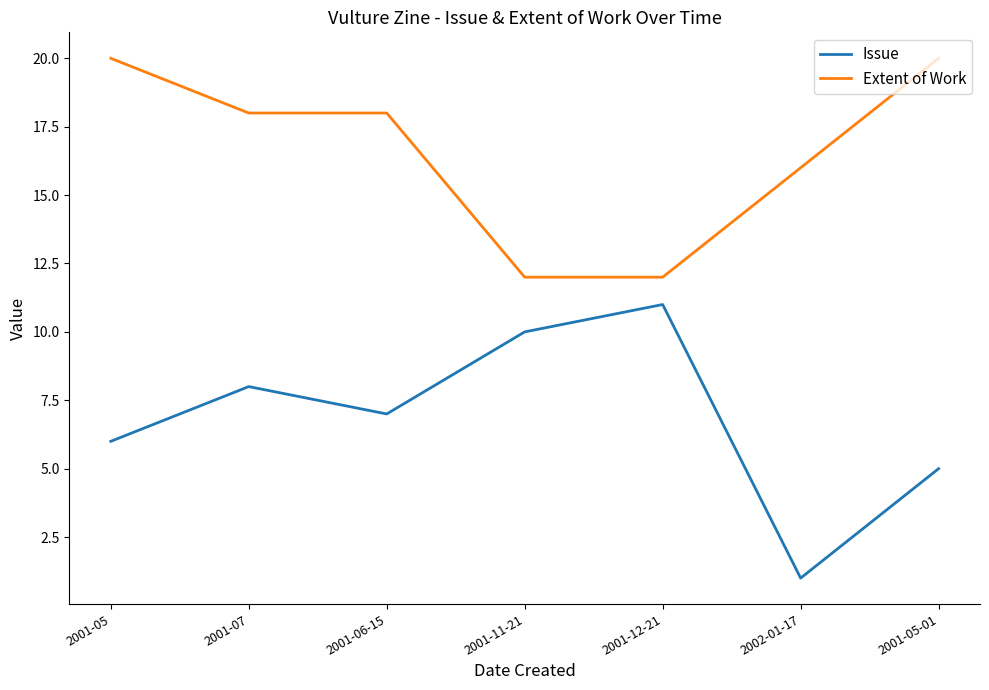

The Extent of Work series shows 18 at 2001-07. True or false?

True